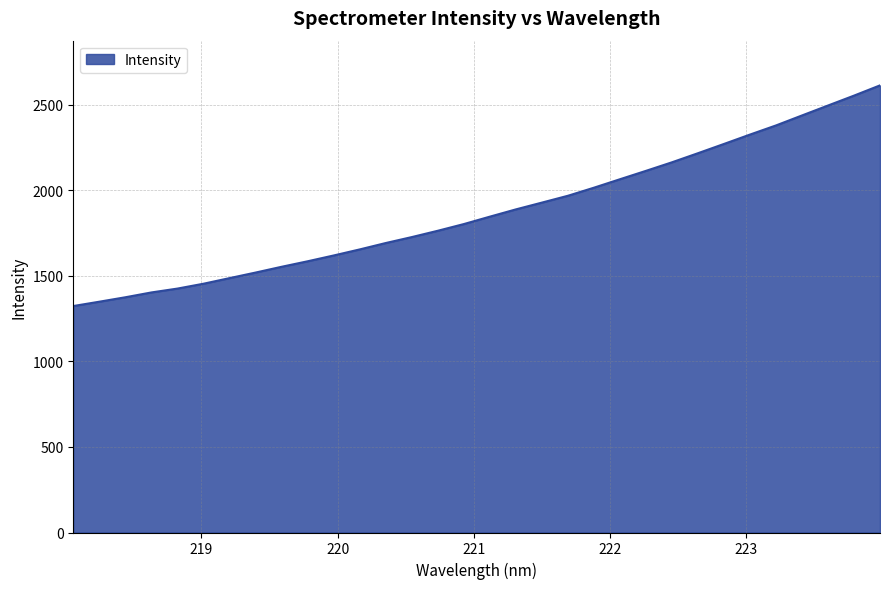

What is the difference between the maximum and minimum values?

1290.2